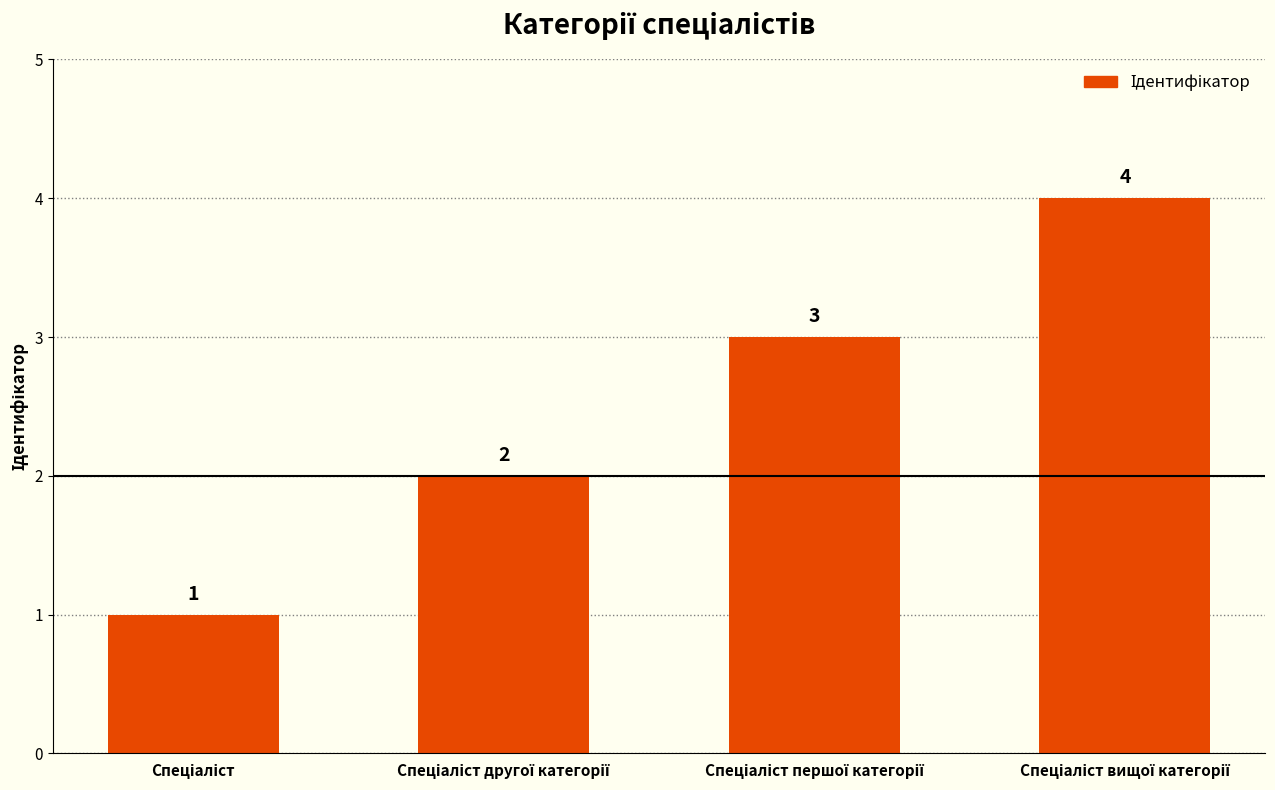

Does the chart contain stacked bars?

No